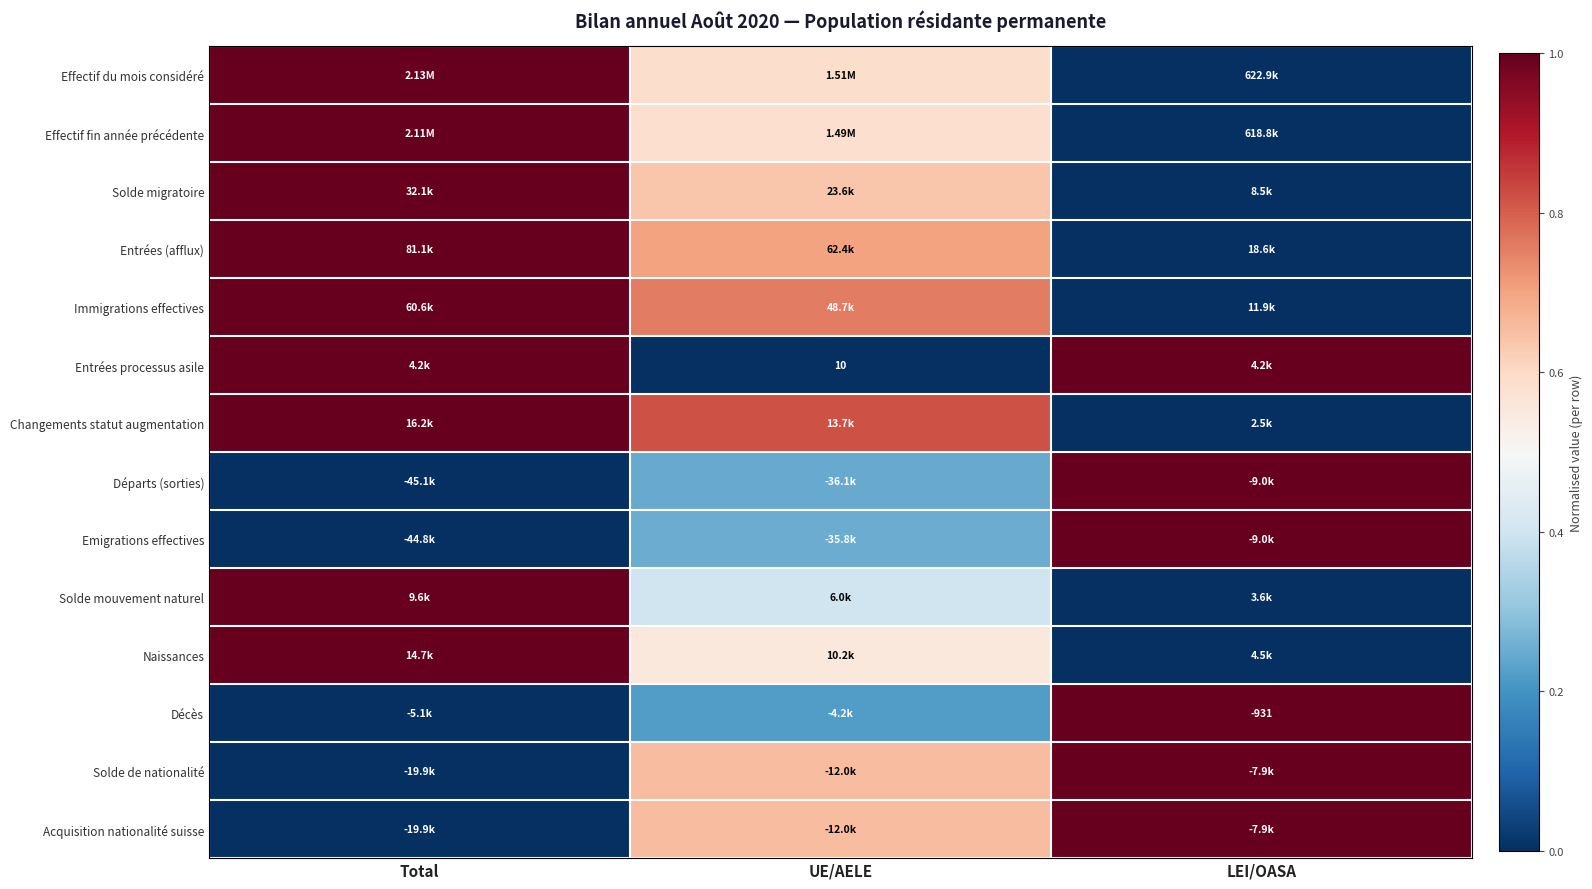

At how many categories does at least one series exceed 0?

3